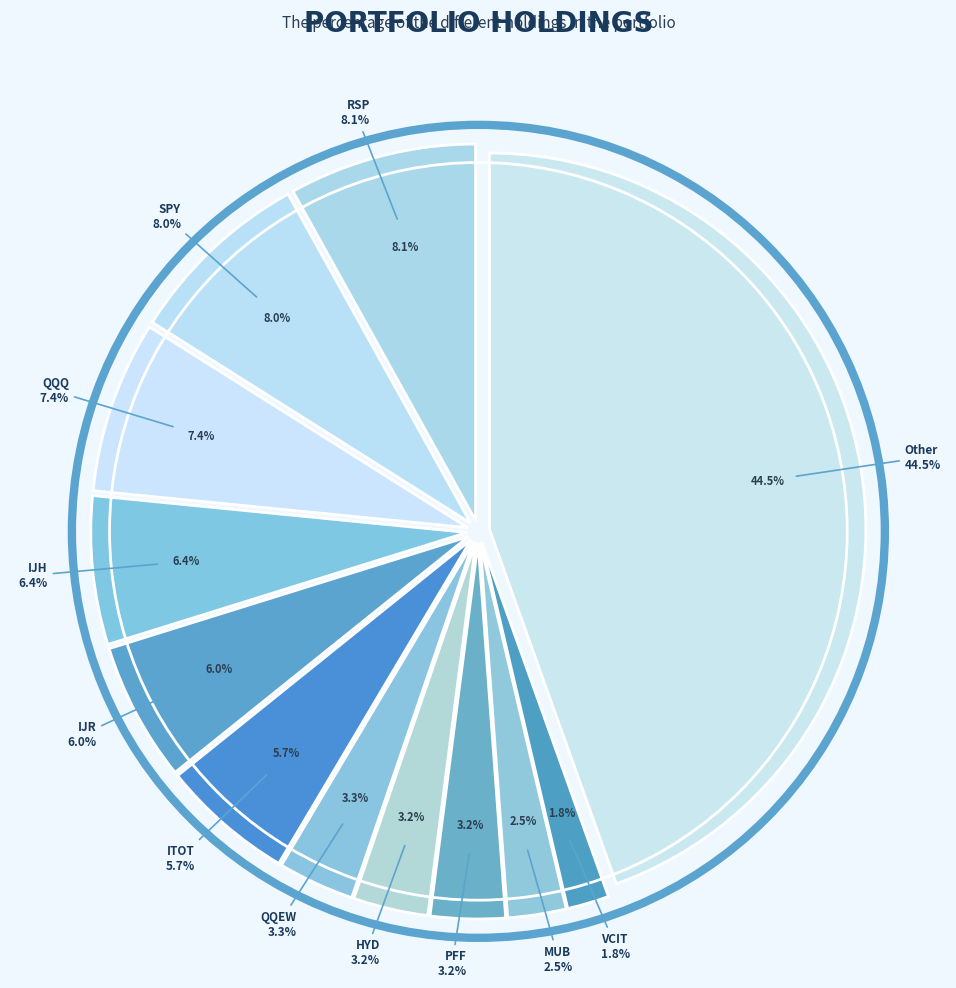

To the nearest percent, what is the difference between the ITOT and IJH slice percentages?

1%